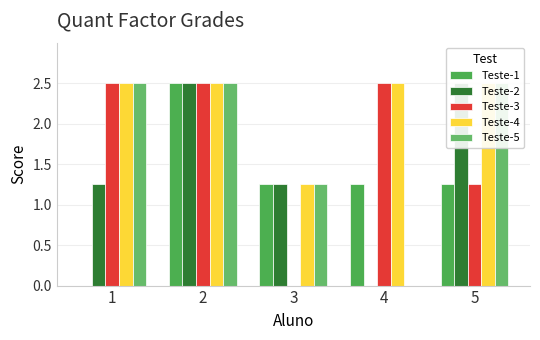

The value of Teste-2 at 3 is 1.2. True or false?

True